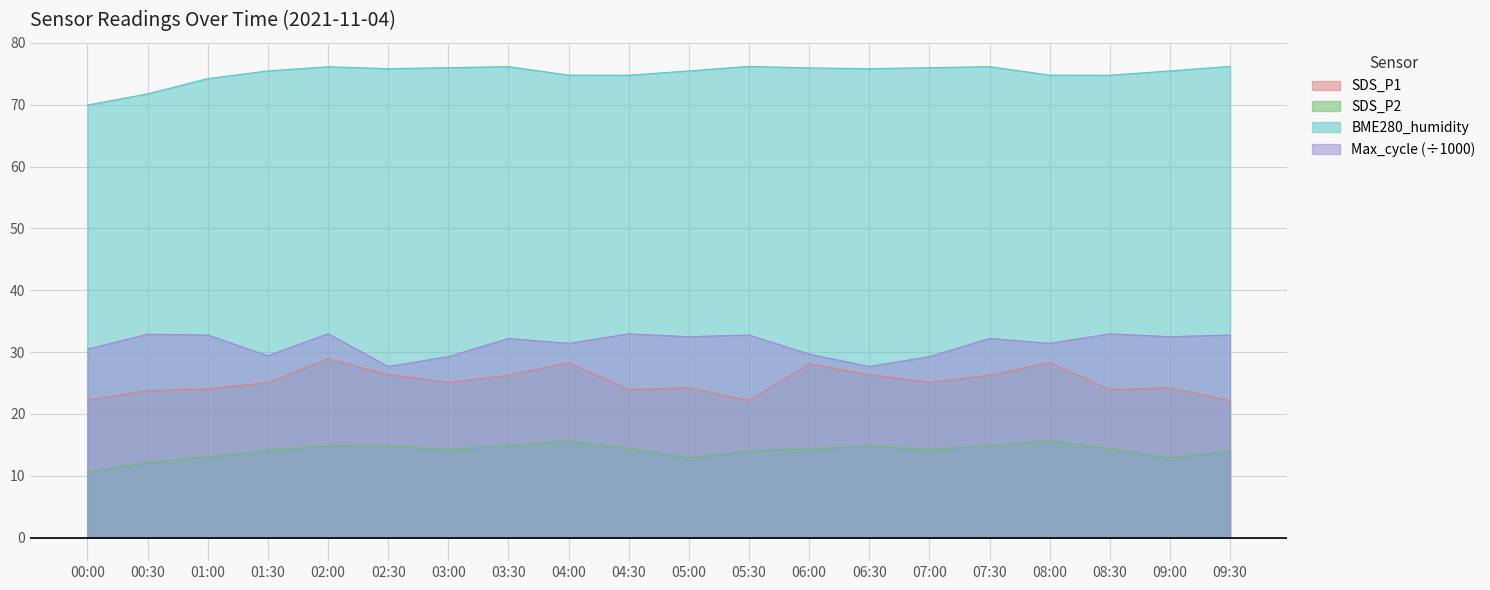

What are all the series names shown in the legend?

SDS_P1, SDS_P2, BME280_humidity, Max_cycle (÷1000)